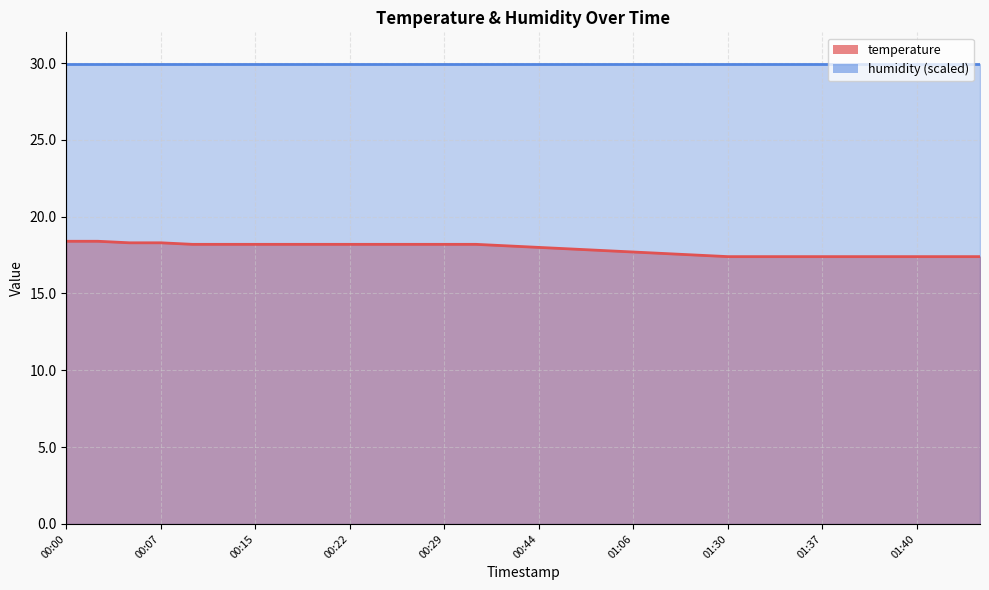

The value at 01:01 is 29.6. True or false?

False